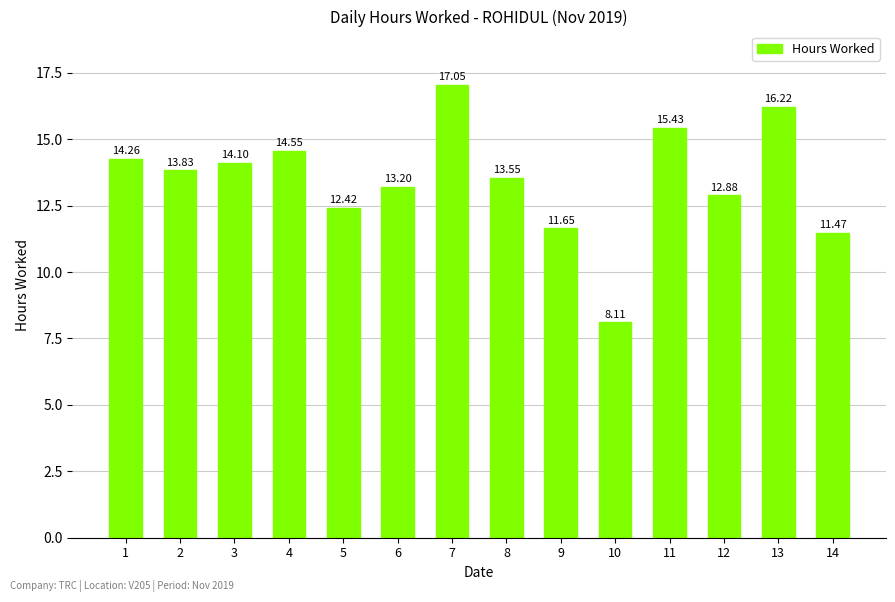

What is the difference between the maximum and minimum values?

8.9